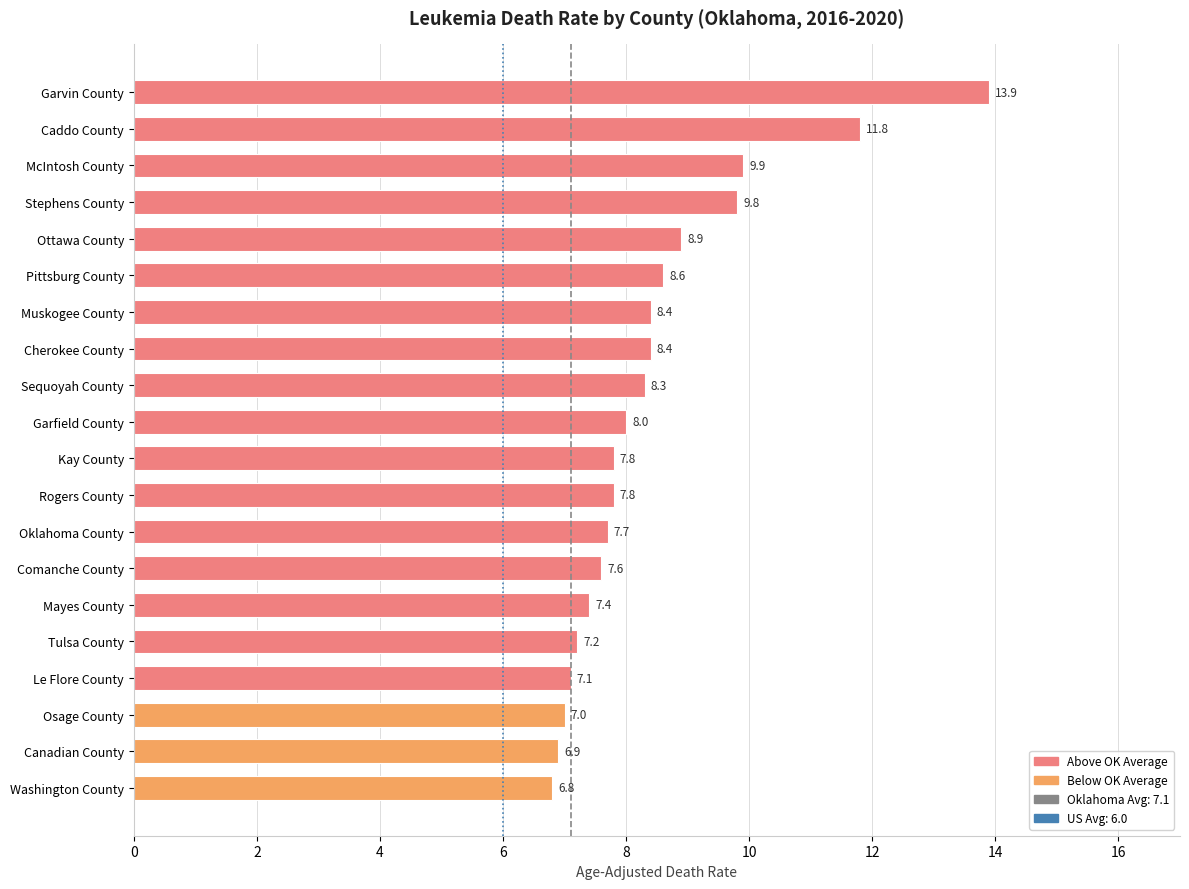

At which label is the value closest to 10?

McIntosh County